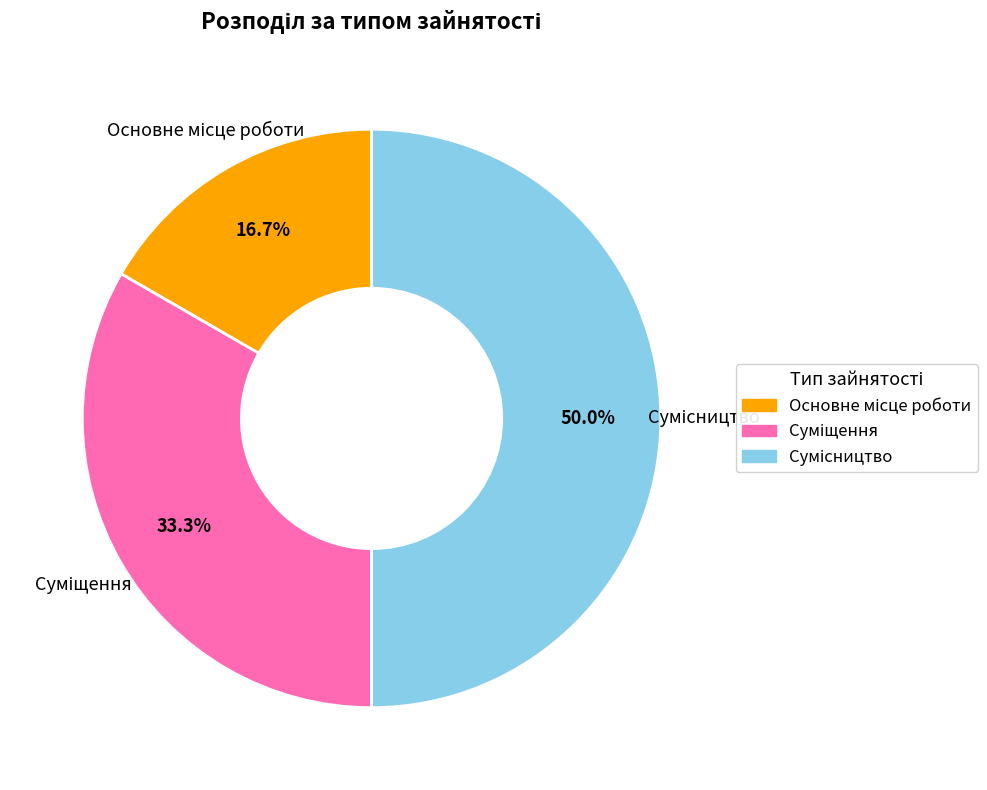

How many slices are in this pie chart?

3